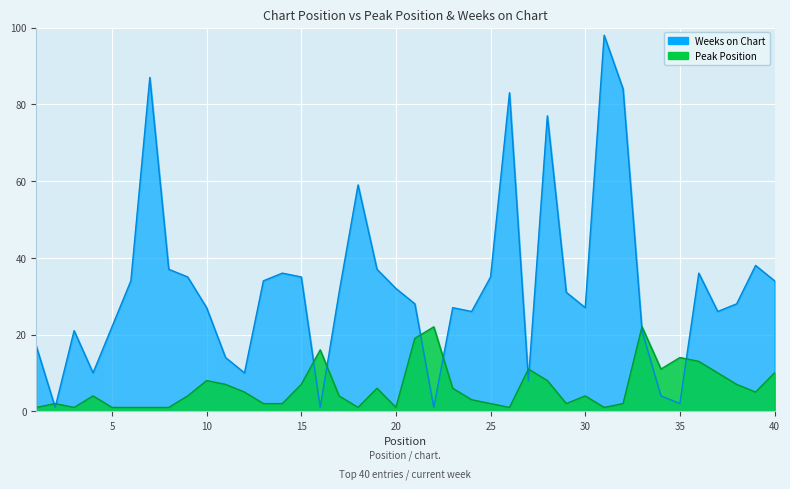

Which series has the largest total across all categories?

Weeks on Chart